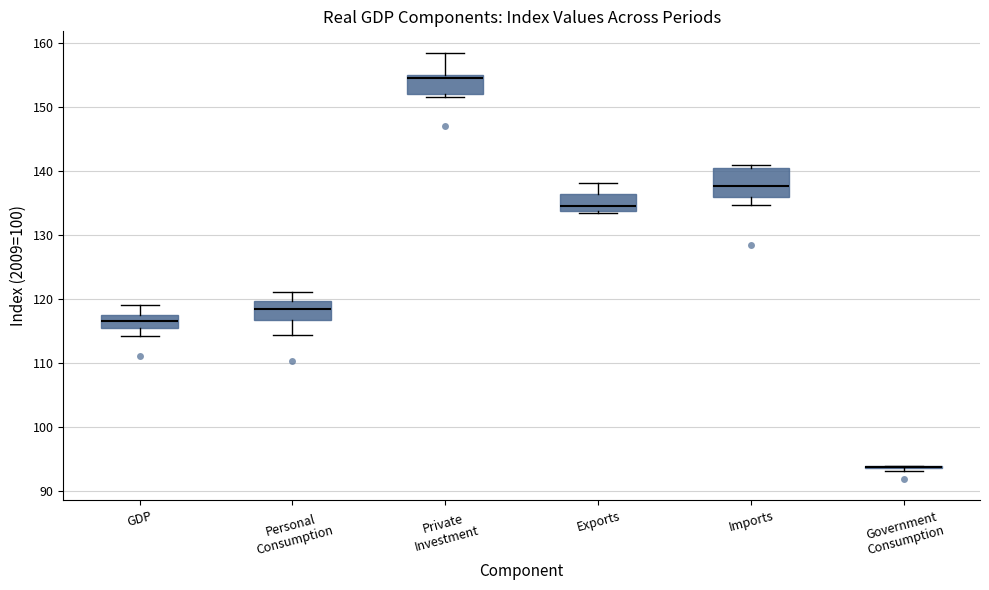

Which box is the tallest, from its lower edge to its upper edge?

Imports